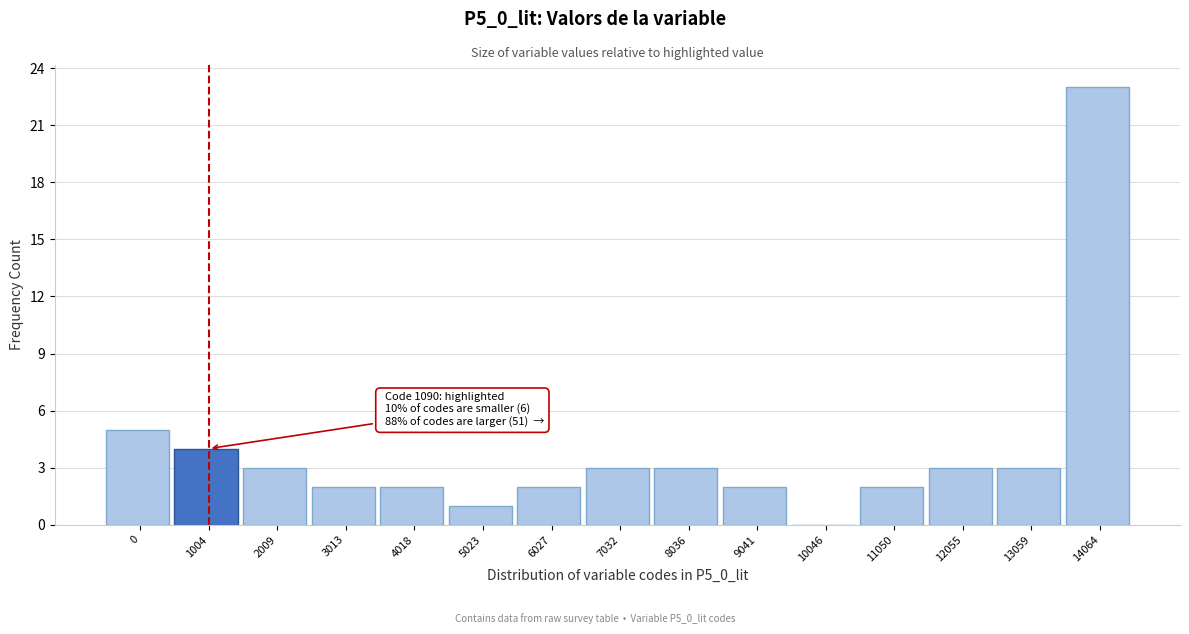

Reading right to left, transcribe all the data shown in this chart.

14064=23	13059=3	12055=3	11050=2	10046=0	9041=2	8036=3	7032=3	6027=2	5023=1	4018=2	3013=2	2009=3	1004=4	0=5